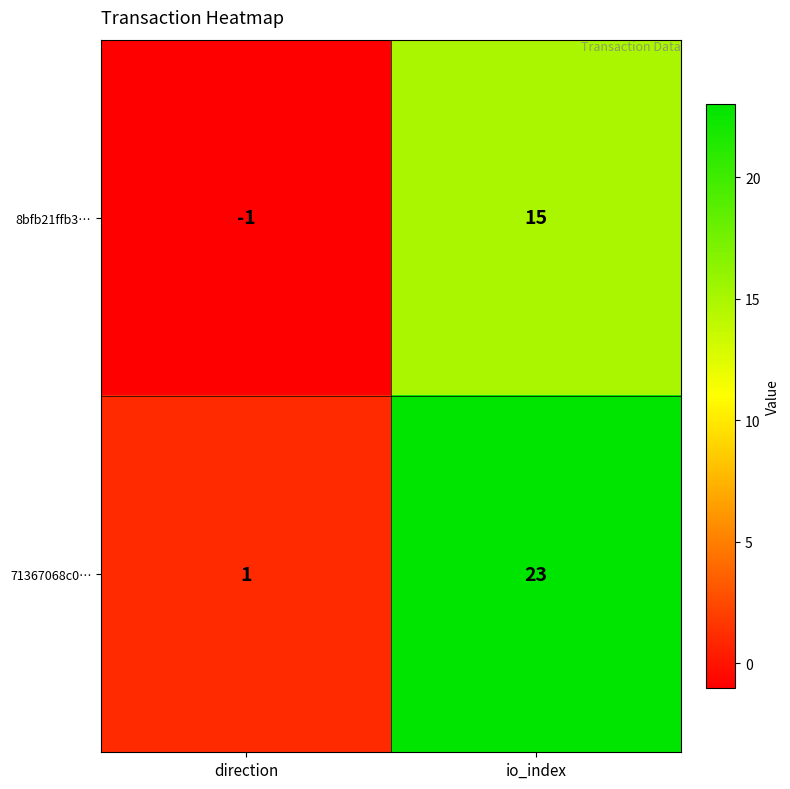

How many categories are shown in the chart?

2